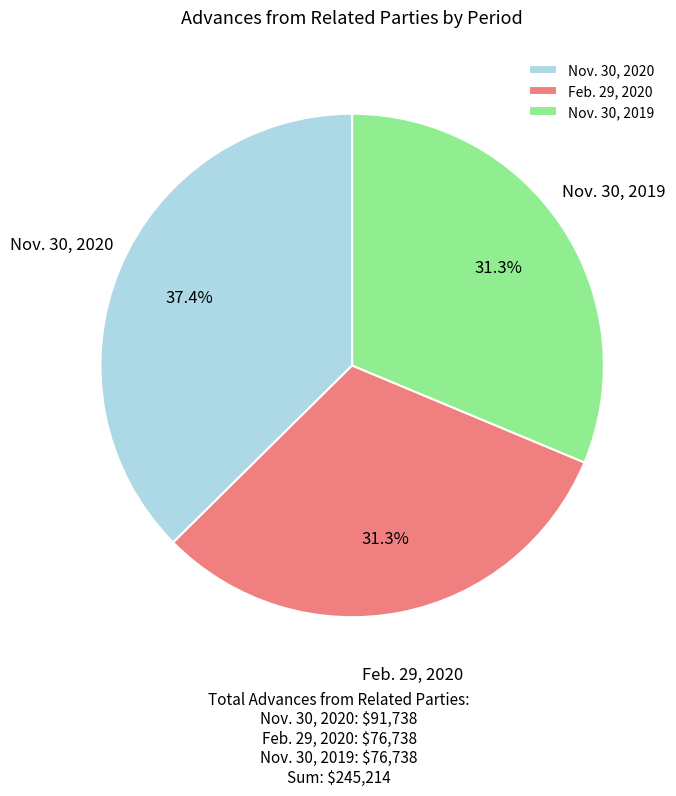

To the nearest percent, what is the combined percentage of Feb. 29, 2020 and Nov. 30, 2020?

69%